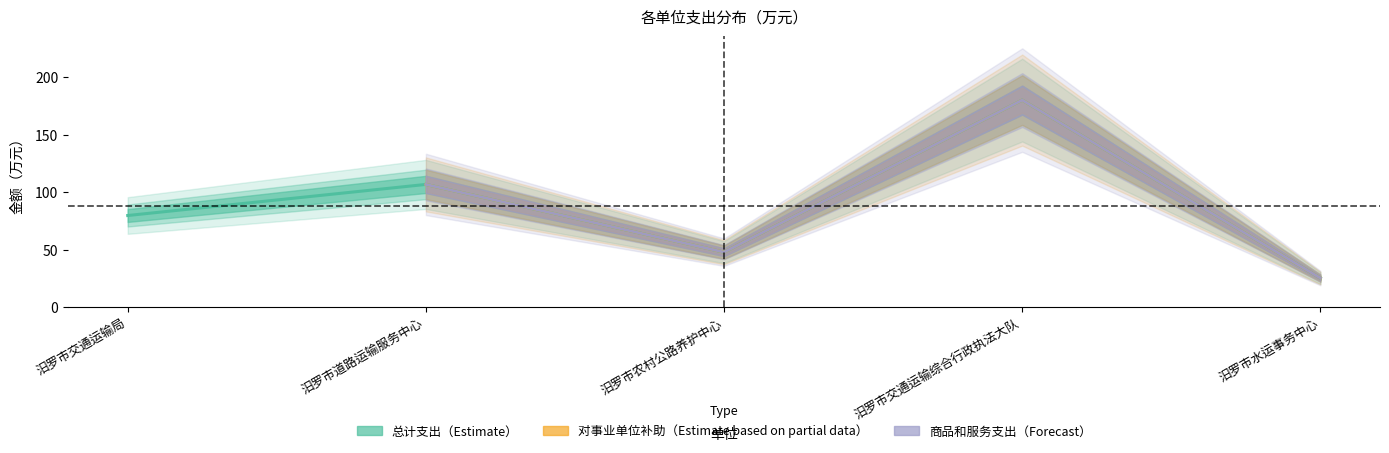

Between 汨罗市交通运输局 and 汨罗市交通运输综合行政执法大队, which series saw the biggest shift?

总计支出（Estimate）